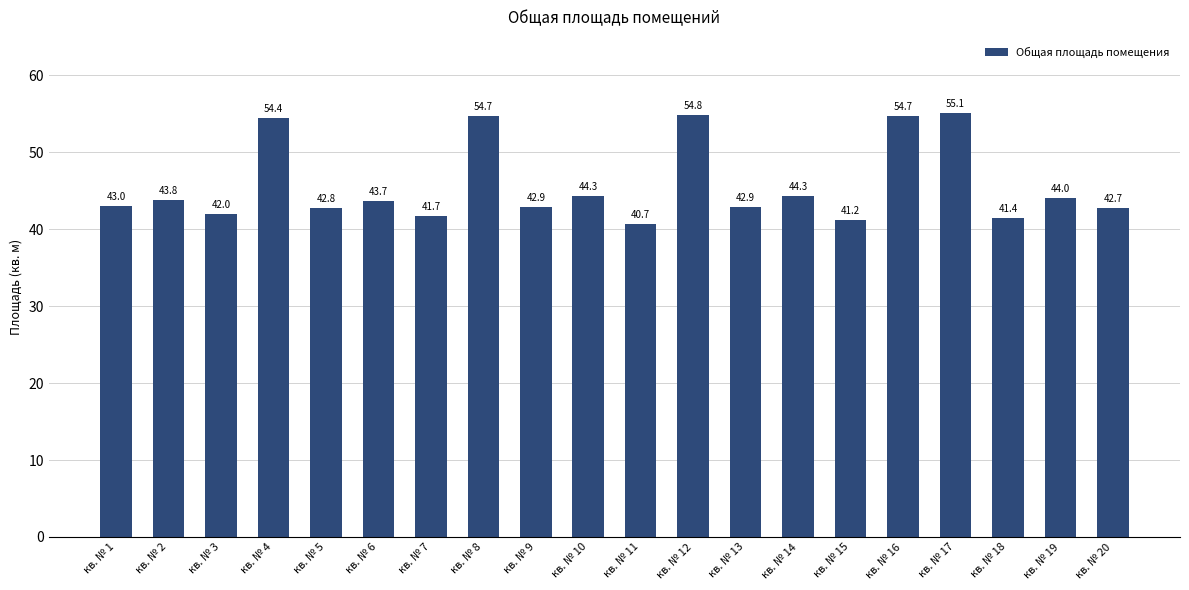

Is it true that the value at кв. № 3 is 60.9?

False